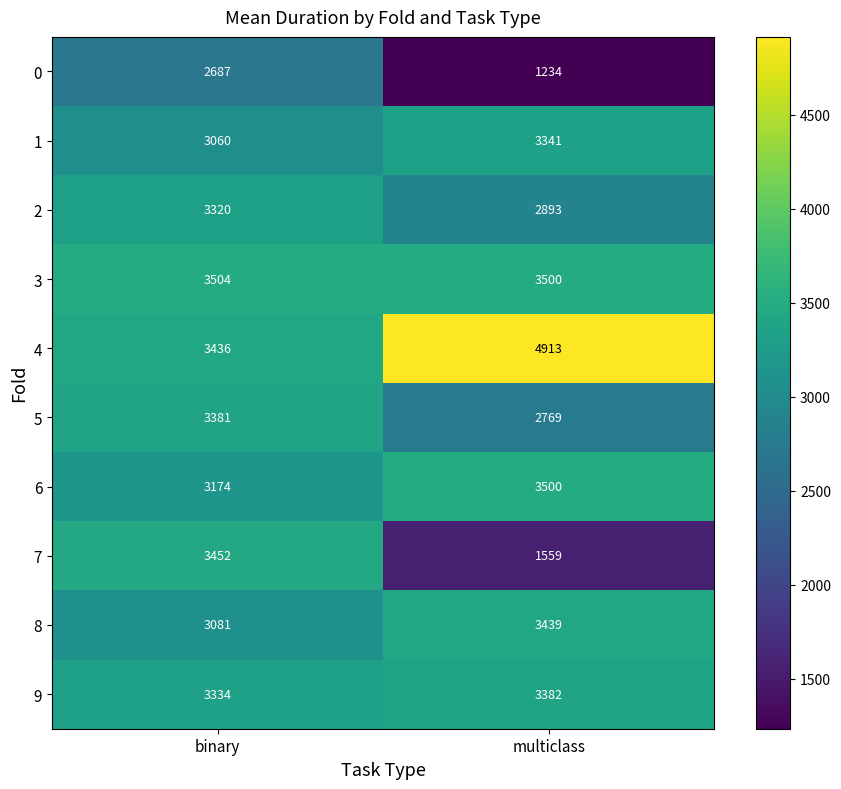

Reading right to left, list all the values displayed in this chart.

0: multiclass=1234	binary=2687
1: multiclass=3341	binary=3060
2: multiclass=2893	binary=3320
3: multiclass=3500	binary=3504
4: multiclass=4913	binary=3436
5: multiclass=2769	binary=3381
6: multiclass=3500	binary=3174
7: multiclass=1559	binary=3452
8: multiclass=3439	binary=3081
9: multiclass=3382	binary=3334